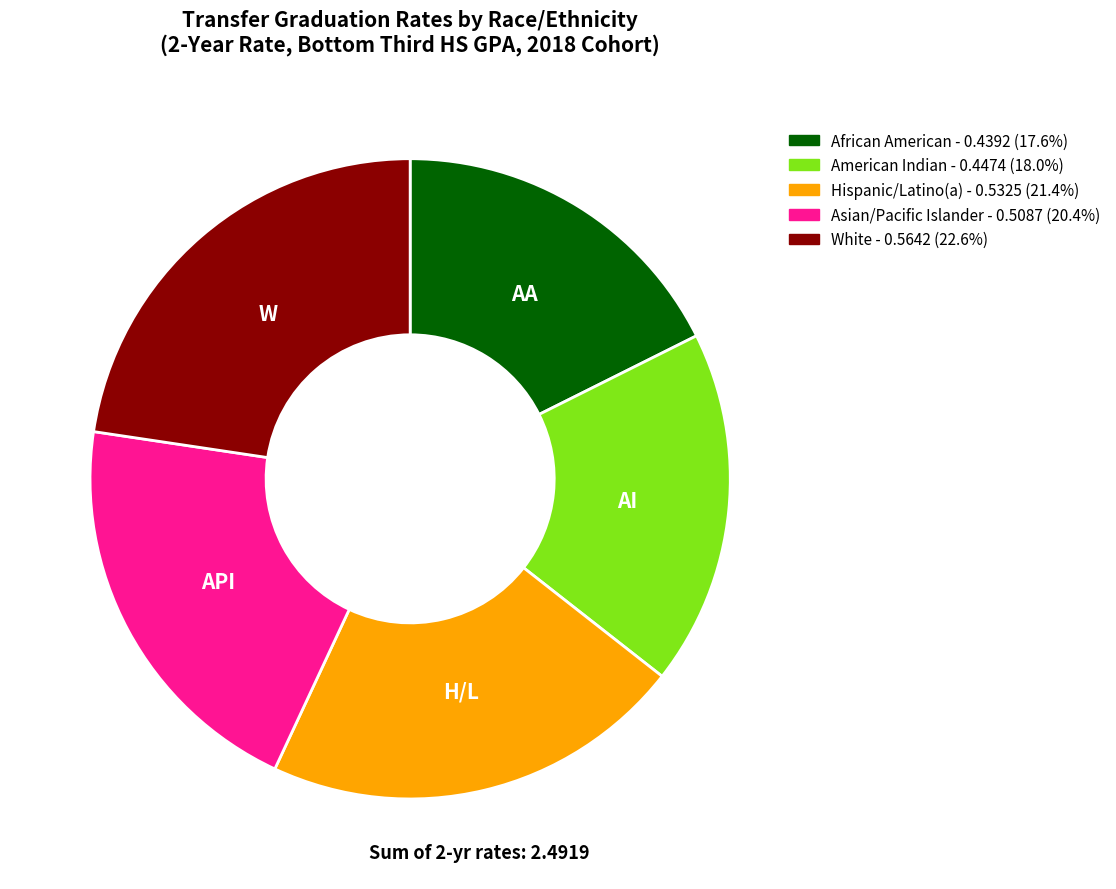

Between American Indian and Hispanic/Latino(a), which is larger?

Hispanic/Latino(a)